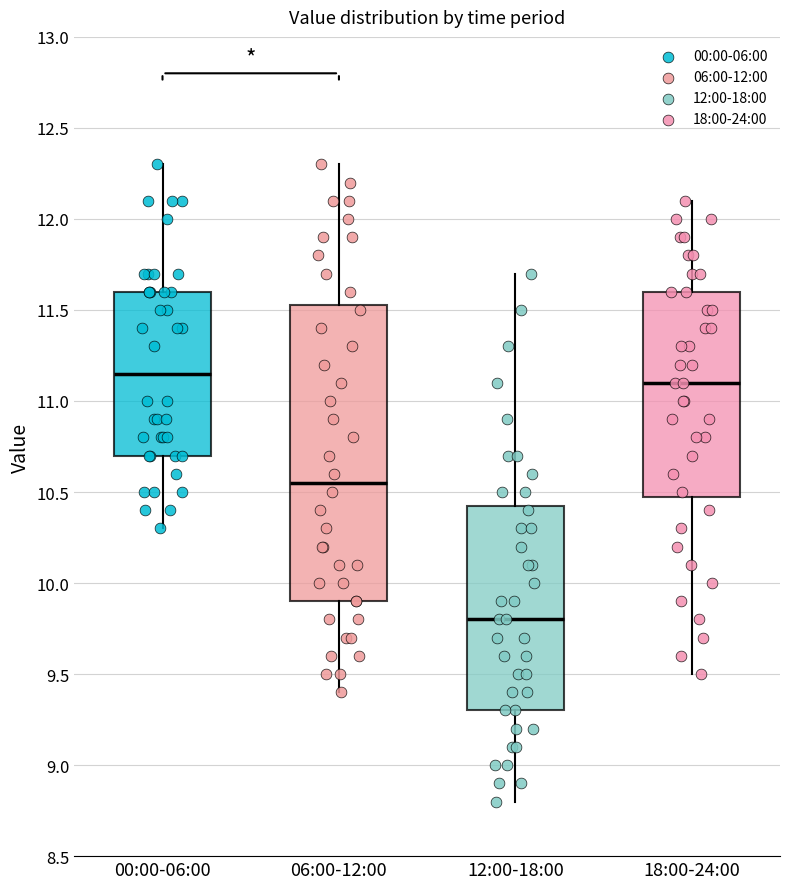

Reading left to right, transcribe this box plot: for each box, give where its median line is, the range the box spans, and where its two whiskers end, as read against the y-axis. The values are not printed on the chart, so give them approximately, as read against the axis.

00:00-06:00: median 11.15, box 10.70 to 11.60, whiskers 10.30 to 12.30
06:00-12:00: median 10.55, box 9.90 to 11.55, whiskers 9.40 to 12.30
12:00-18:00: median 9.80, box 9.30 to 10.45, whiskers 8.80 to 11.70
18:00-24:00: median 11.10, box 10.50 to 11.60, whiskers 9.50 to 12.10